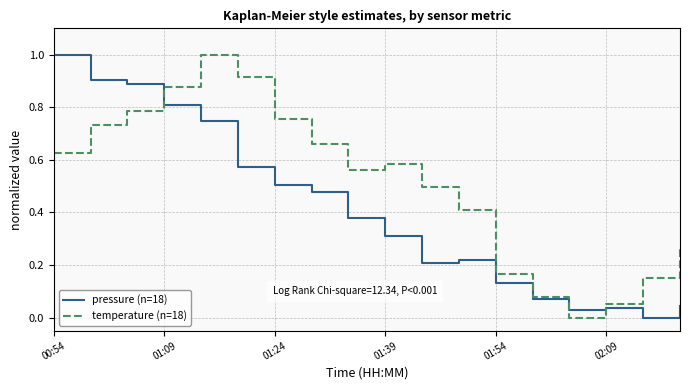

Rank the series by their average value, from highest to lowest.

temperature (n=18), pressure (n=18)